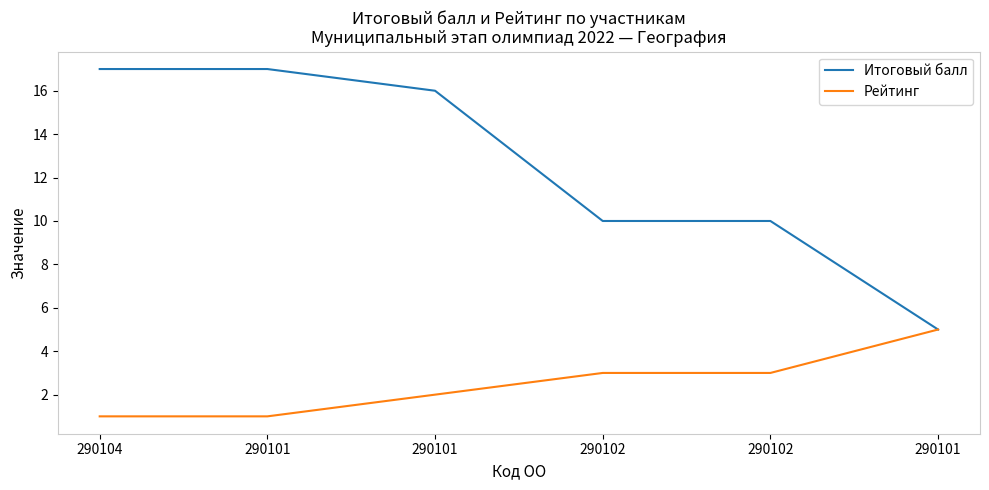

Does the chart have visible grid lines?

No